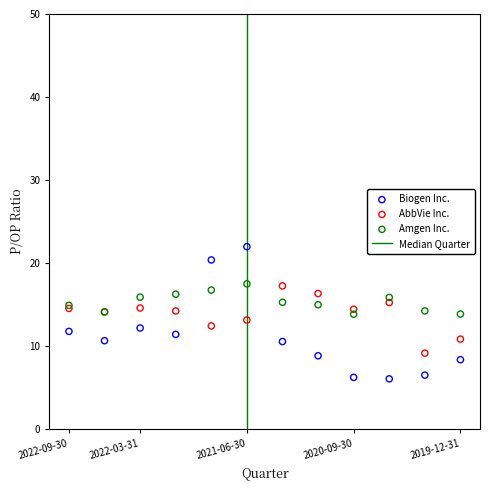

Which series contains the lowest Y value?

Biogen Inc.